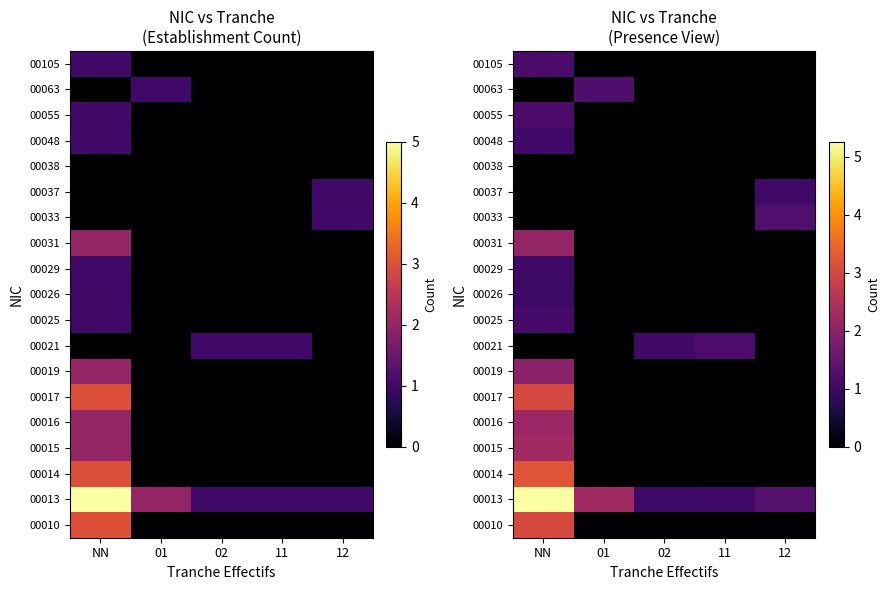

Rank the categories by row_5 value from highest to lowest.

NN, 01, 02, 11, 12